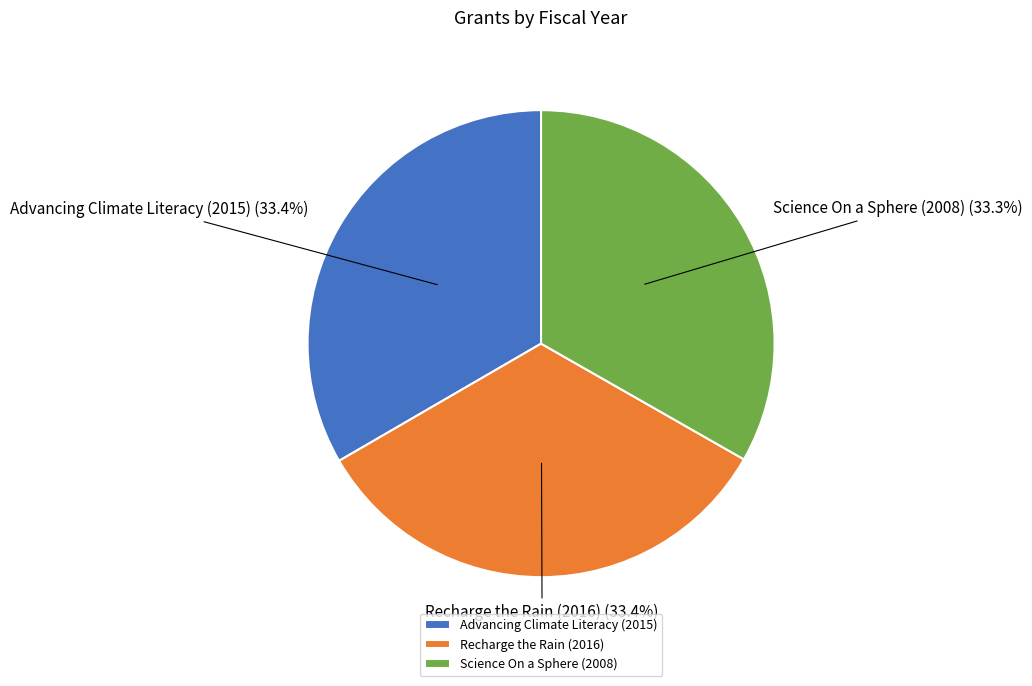

What percentage is NOT represented by Recharge the Rain (2016)?

66.6%